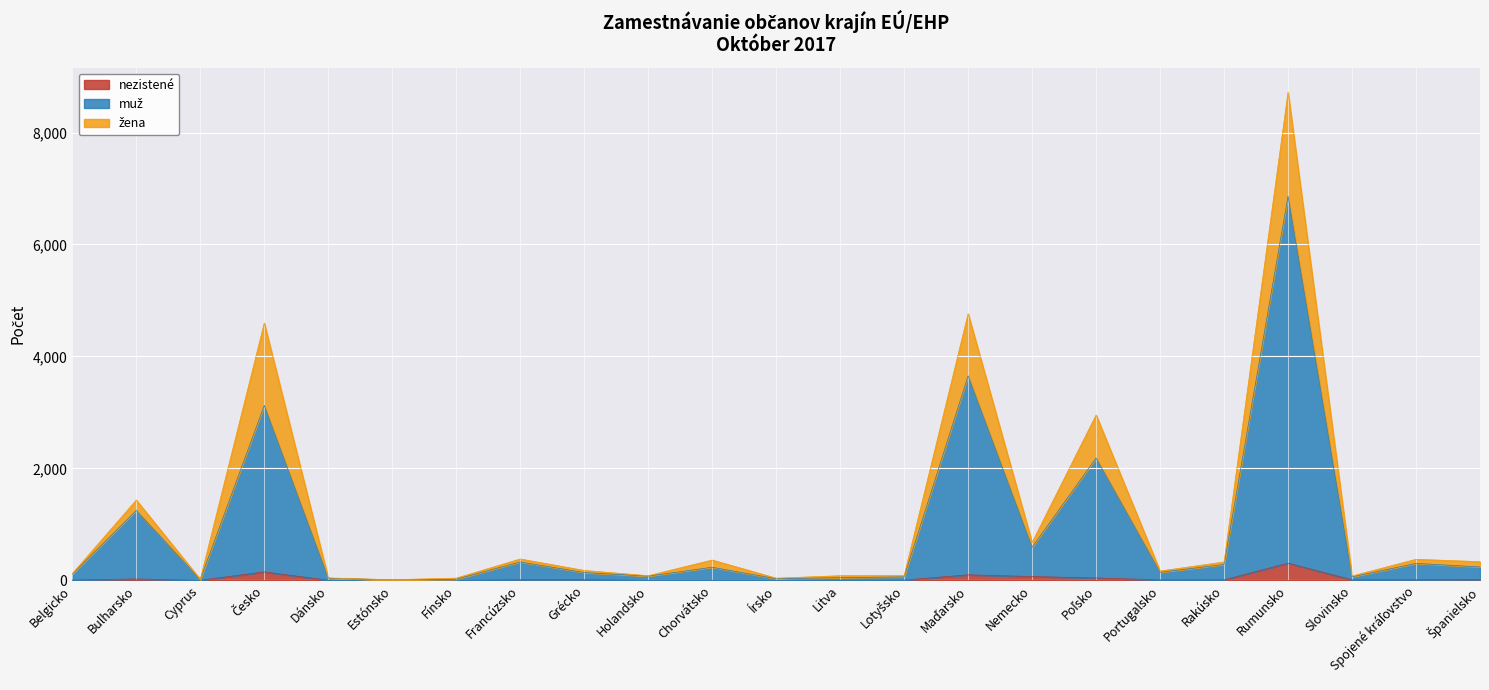

Where is muž nearest to the value 3435?

Maďarsko